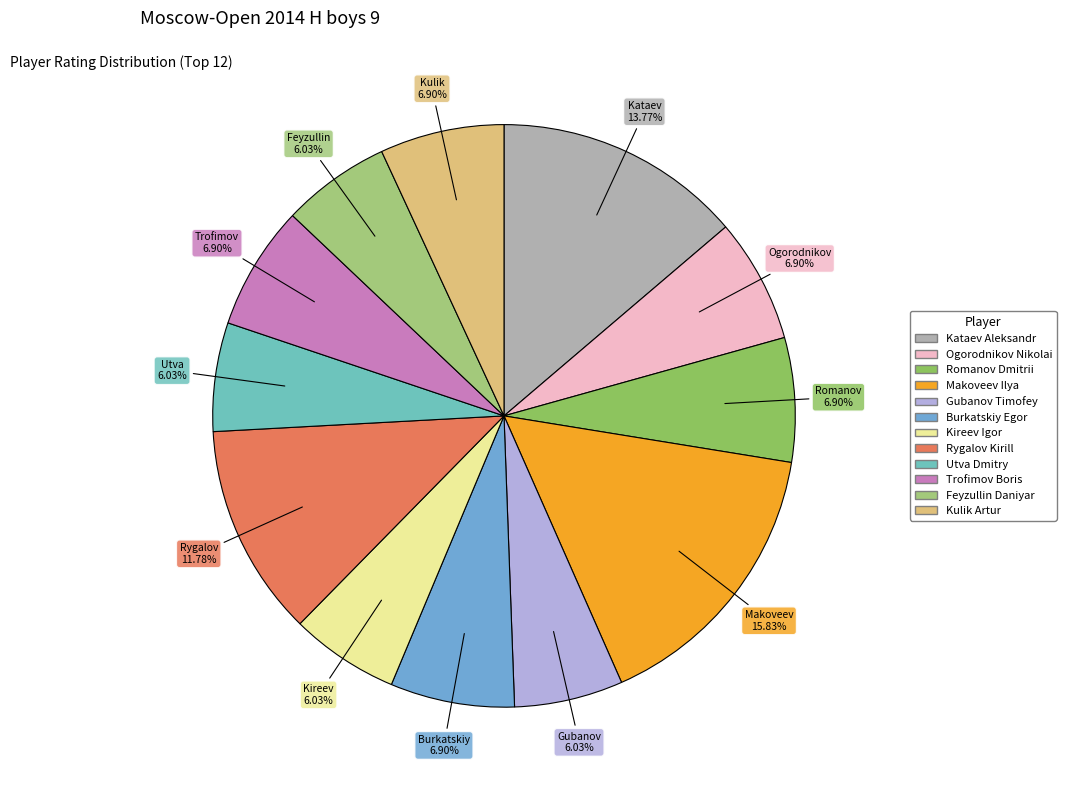

What percentage do Kulik Artur and Makoveev Ilya together represent?

22.7%